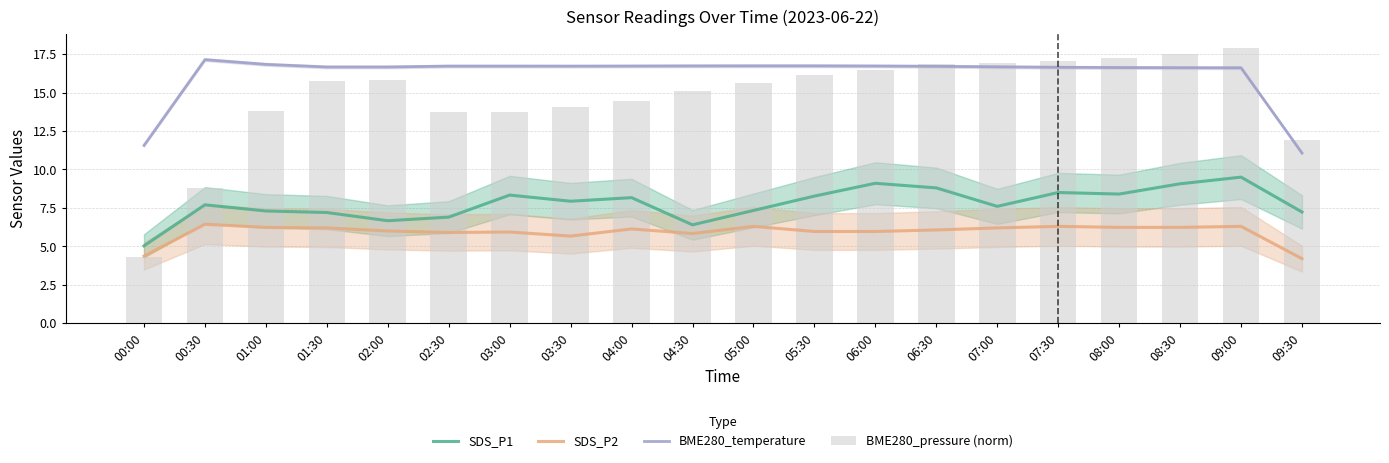

Which series has the largest range (max minus min)?

BME280_pressure (norm)